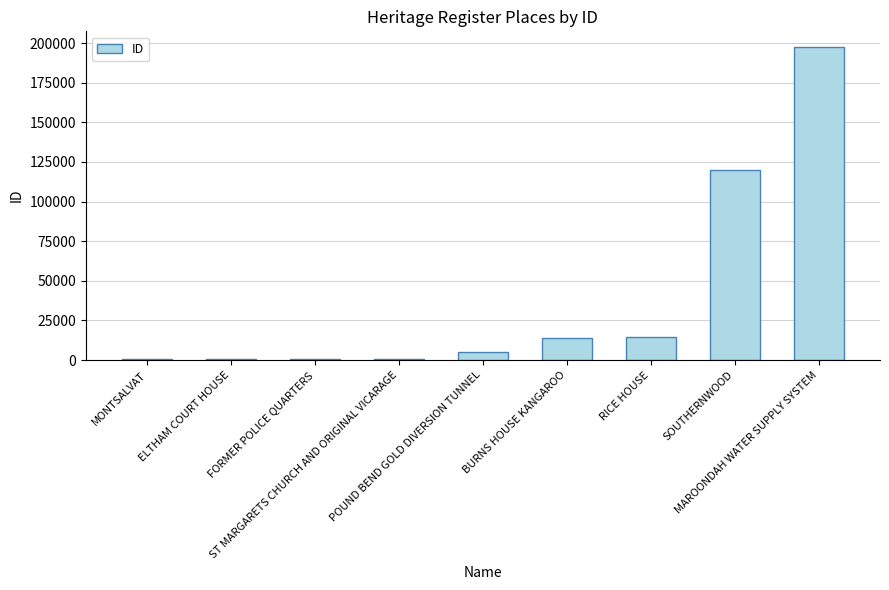

What is the sum of all values?

352831